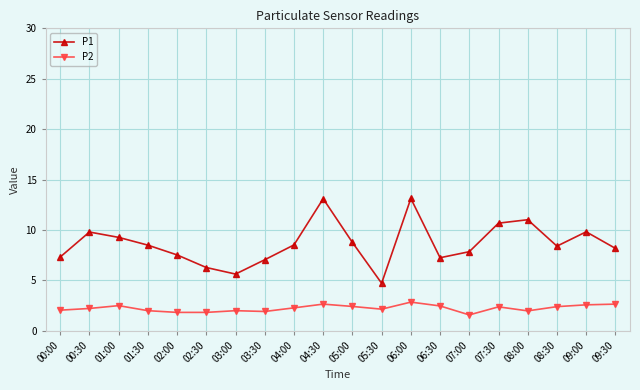

What is the value of the P1 point at the 3rd from the left?

9.3